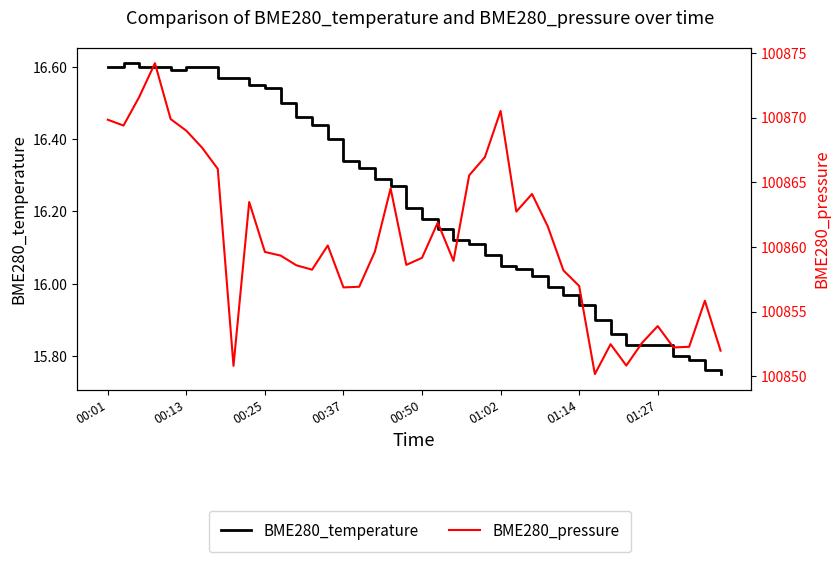

Count the number of categories in the chart.

40